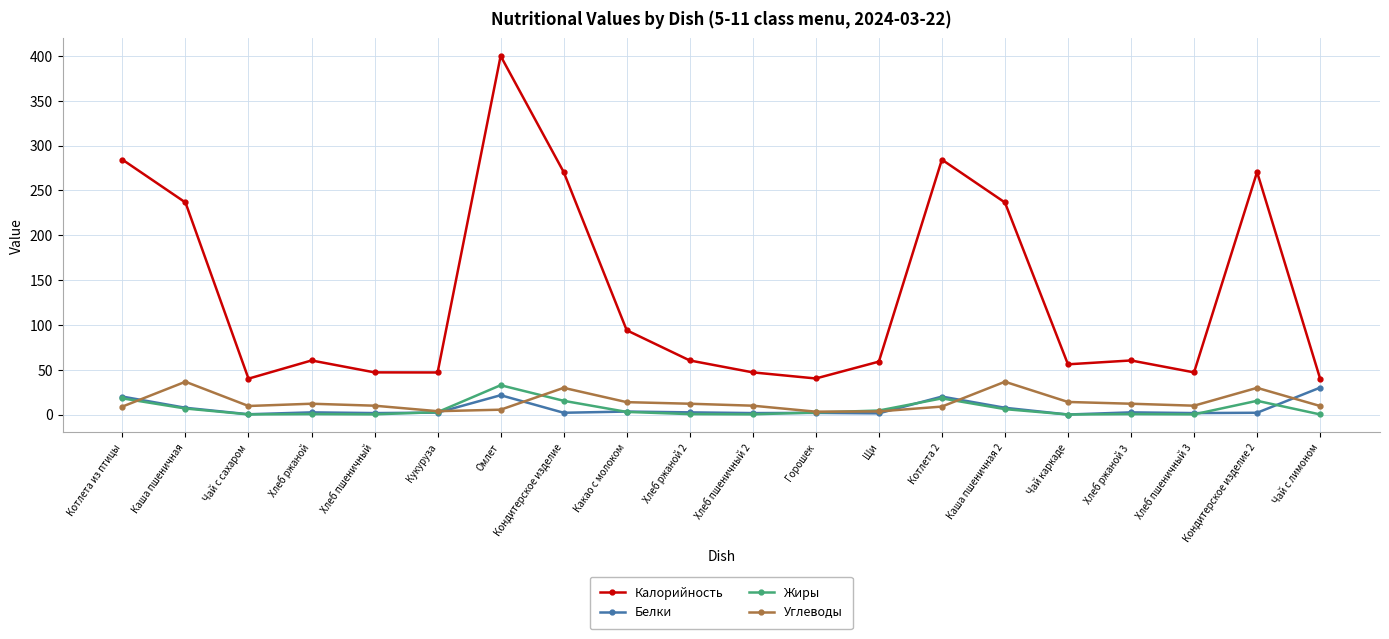

What is the value of the Углеводы point at the 12th from the left?

3.2